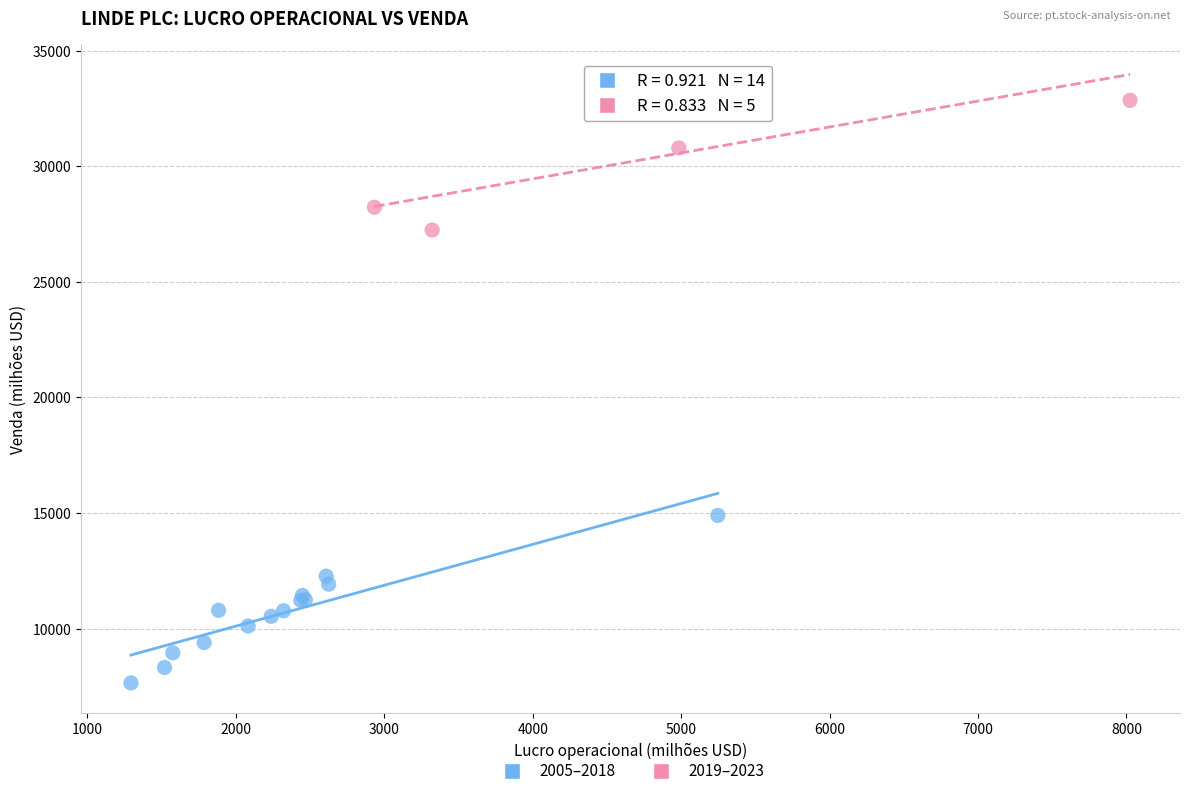

Which series reaches the minimum Y coordinate?

2005–2018